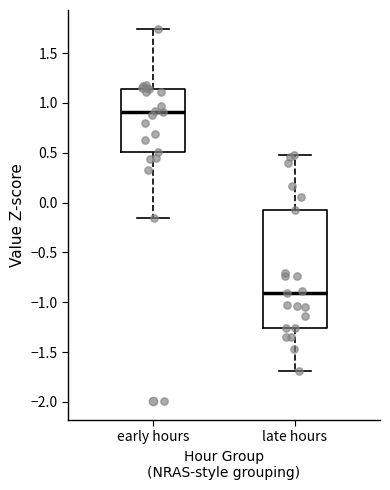

Which box has the lowest median line?

late hours